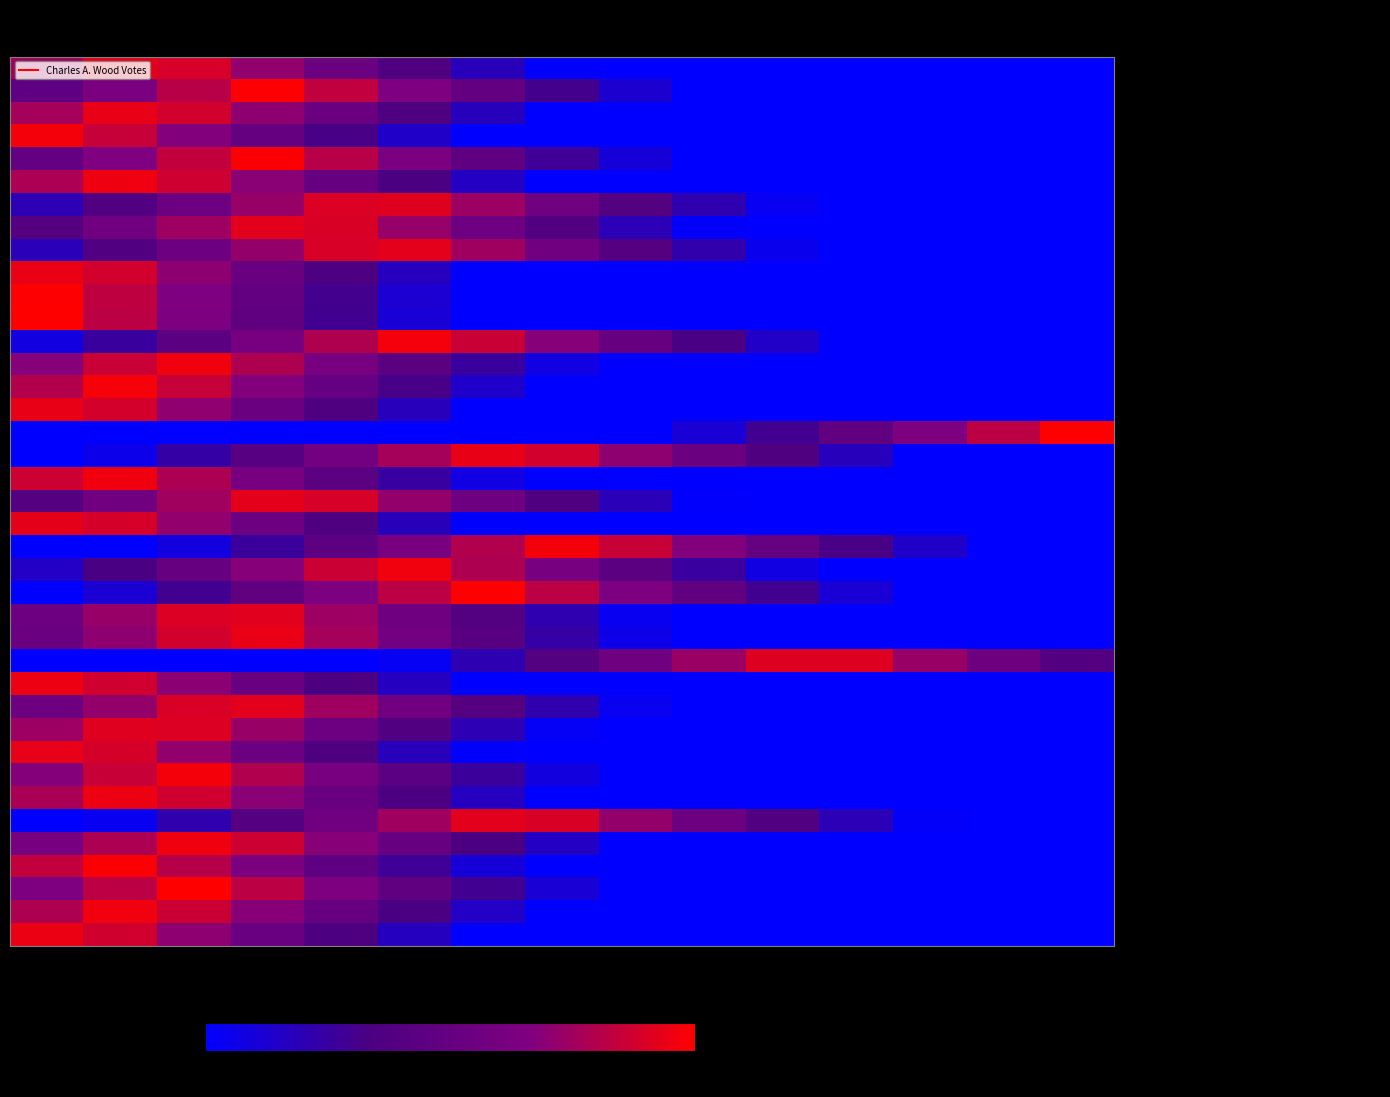

Which series has the largest range (max minus min)?

Ellsworth